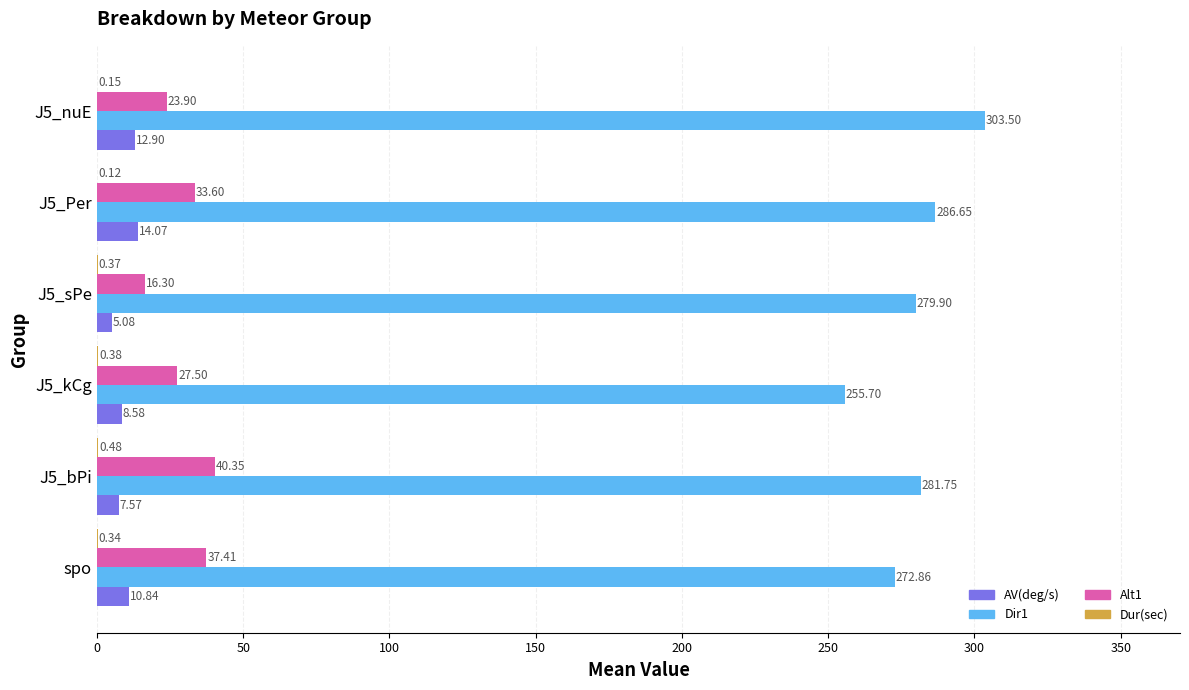

At which label is Dir1 closest to 279?

J5_sPe